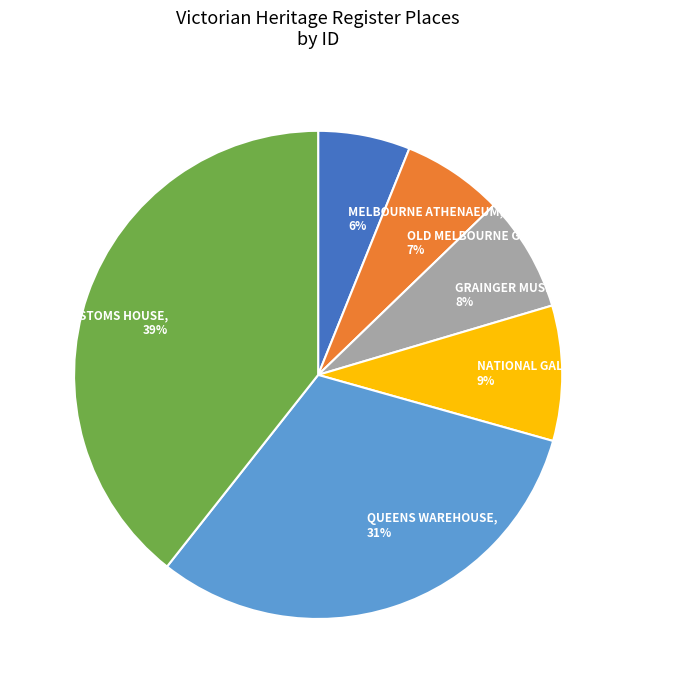

How many slices are in this pie chart?

6